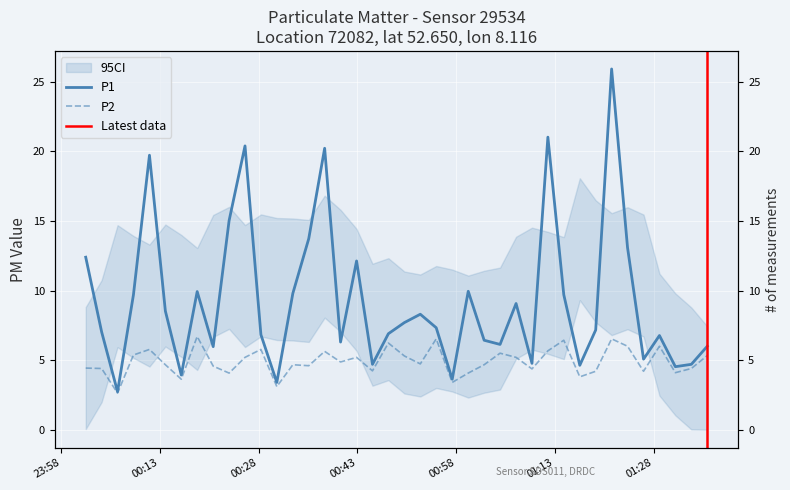

List the series in order of their peak value, highest first.

P1, P2